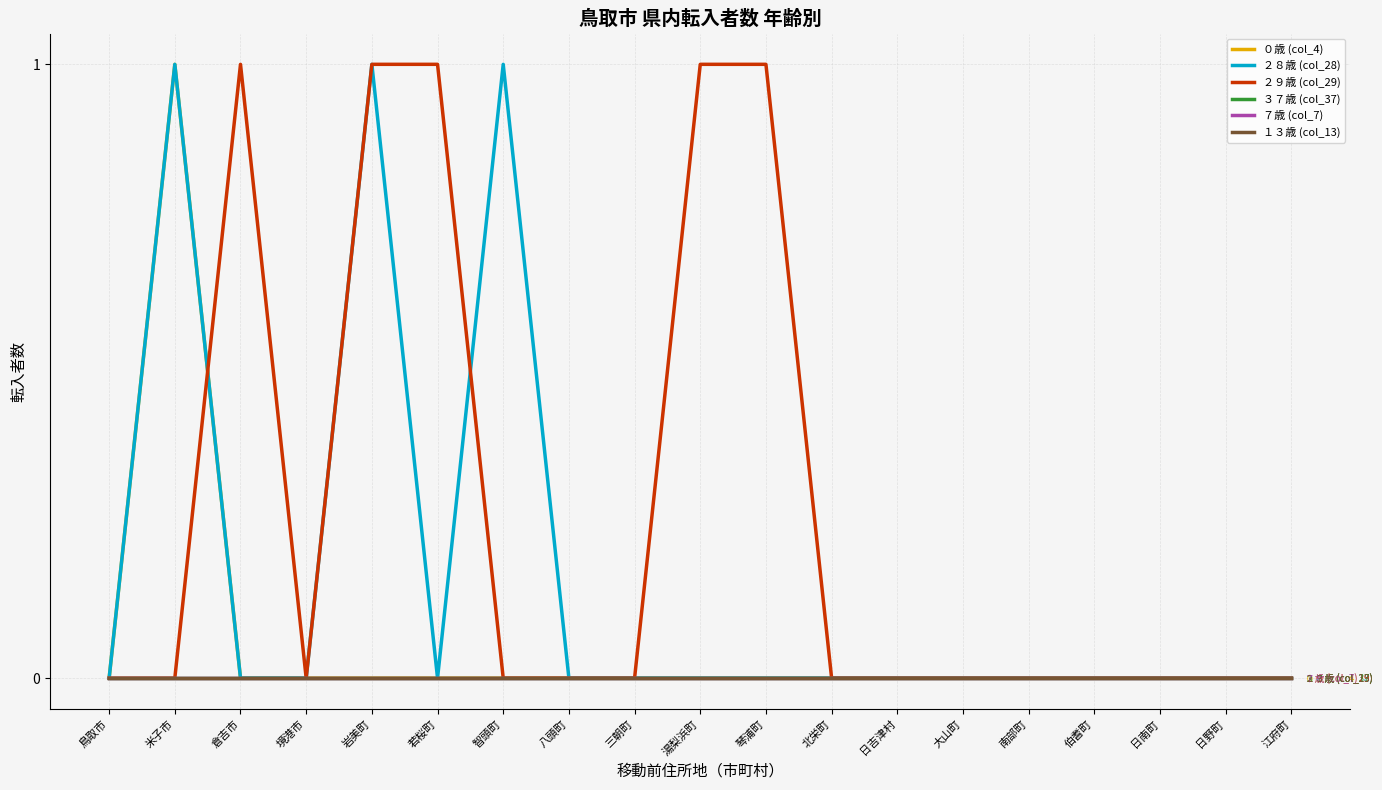

Which series changed the most between 米子市 and 若桜町?

０歳 (col_4)